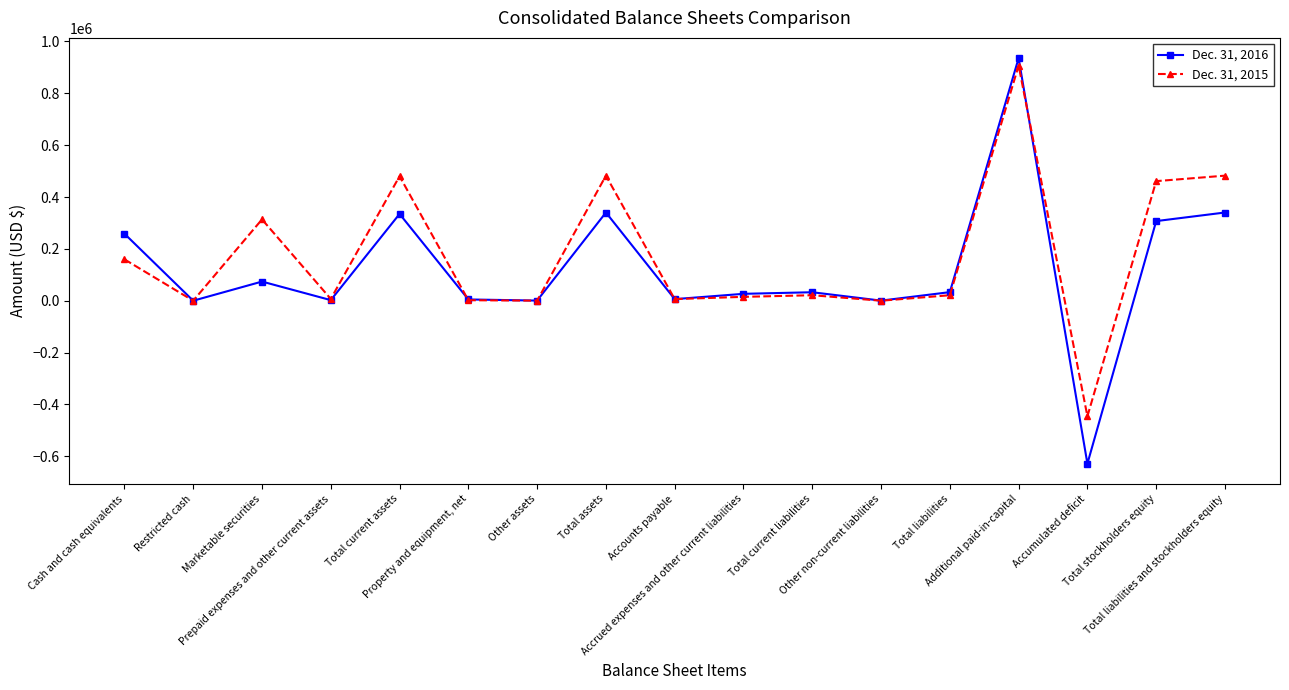

Read the Dec. 31, 2015 value at Additional paid-in-capital.

907040